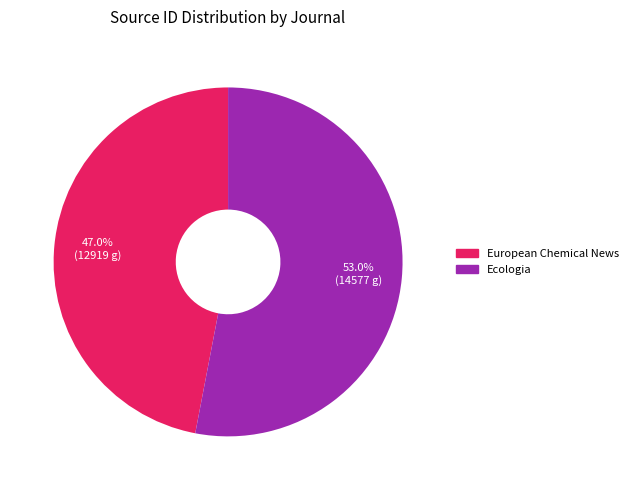

To the nearest percent, what is the difference between the Ecologia and European Chemical News slice percentages?

6%